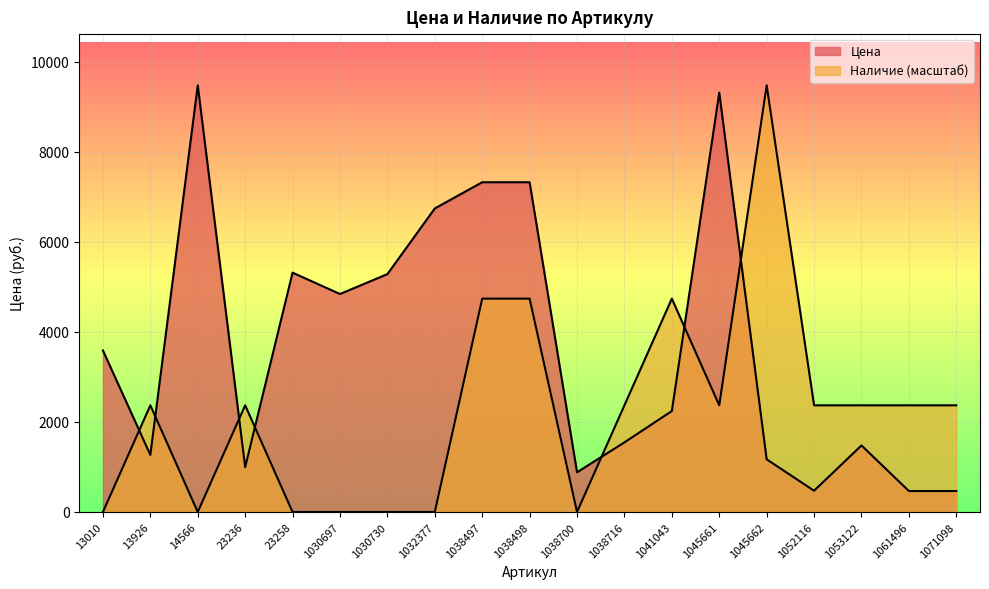

What is the spread (max minus min) of values at 1041043?

2495